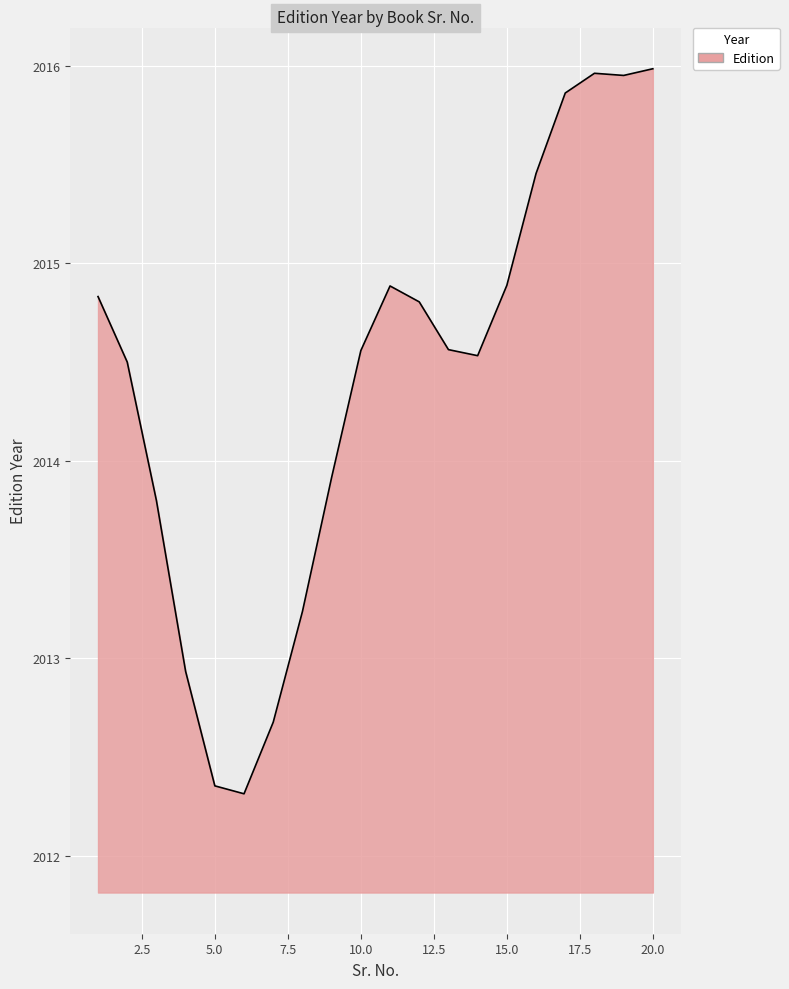

What is the minimum value shown in the chart?

2012.3